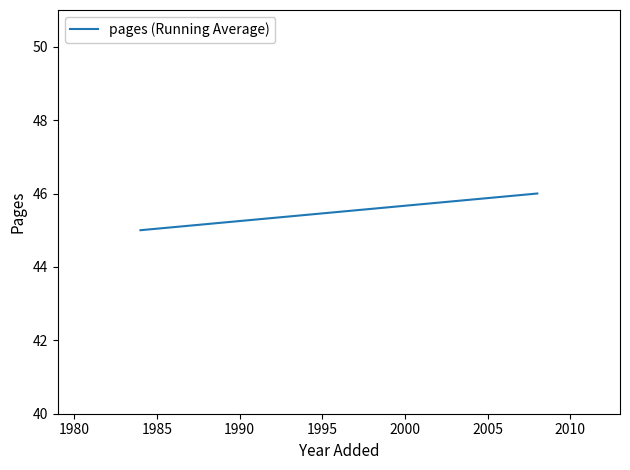

True or false: the data shows 14 at 1975.

False